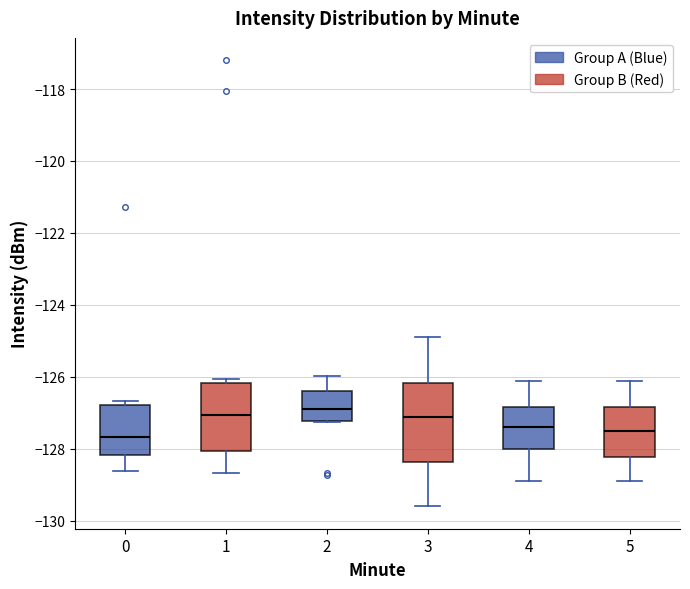

Reading left to right, read every box against the y-axis: the position of its median line, the range the box covers, and the ends of its whiskers. The values are not printed on the chart, so give them approximately, as read against the axis.

0: median -127.6, box -128.2 to -126.8, whiskers -128.6 to -126.6
1: median -127.0, box -128.0 to -126.2, whiskers -128.6 to -126.0
2: median -127.0, box -127.2 to -126.4, whiskers -127.2 to -126.0
3: median -127.2, box -128.4 to -126.2, whiskers -129.6 to -125.0
4: median -127.4, box -128.0 to -126.8, whiskers -129.0 to -126.2
5: median -127.6, box -128.2 to -126.8, whiskers -129.0 to -126.2